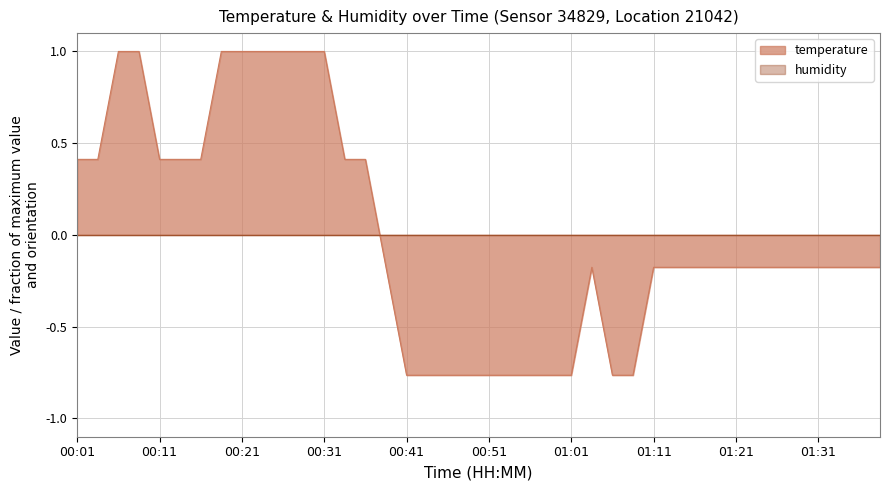

How many values are below 0?

25